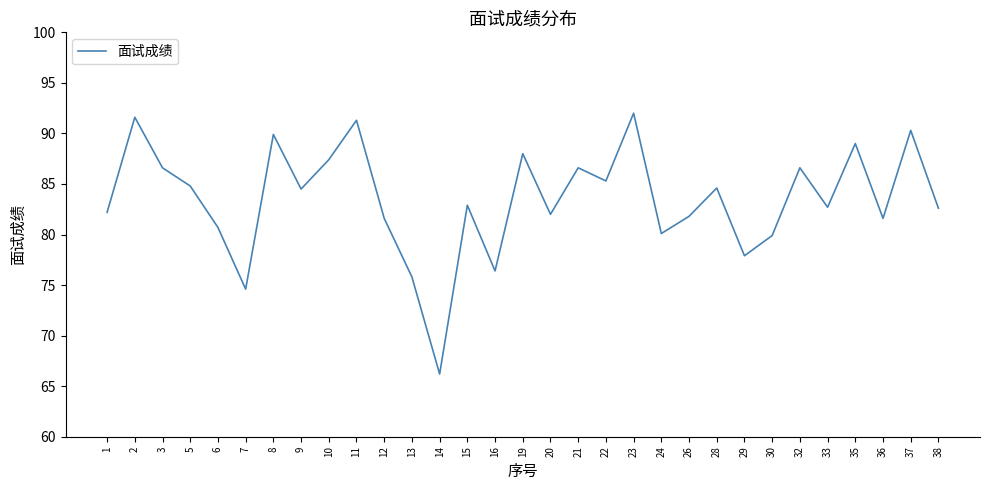

Where is the first local maximum?

2